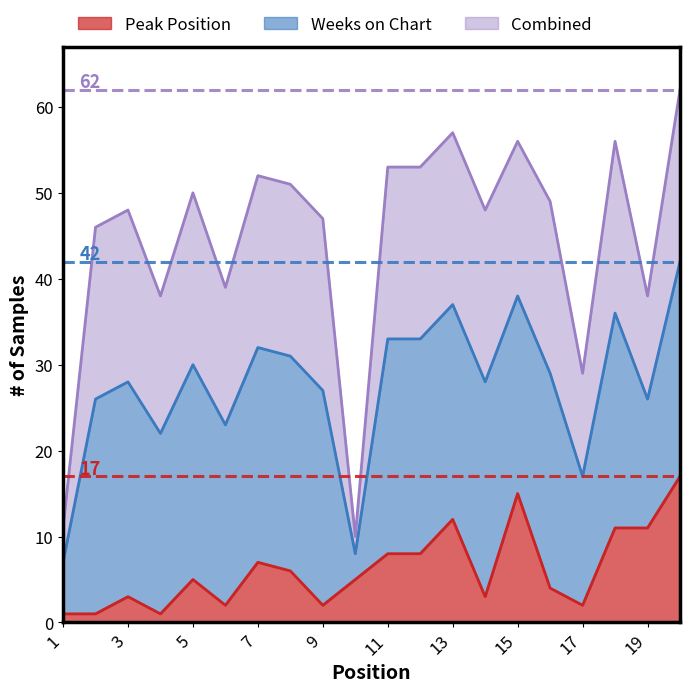

What is the change in value from 3 to 19?

+8